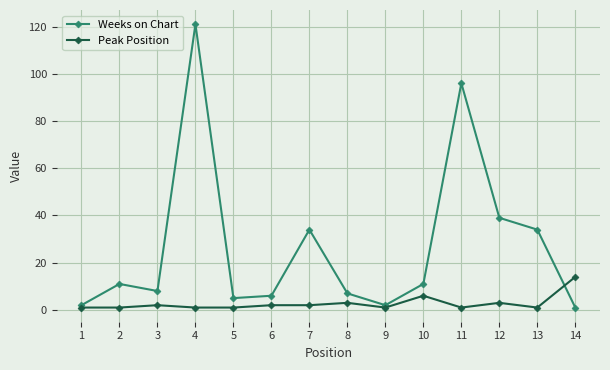

Is the value of Peak Position at 12 greater than the value of Weeks on Chart at 6?

No